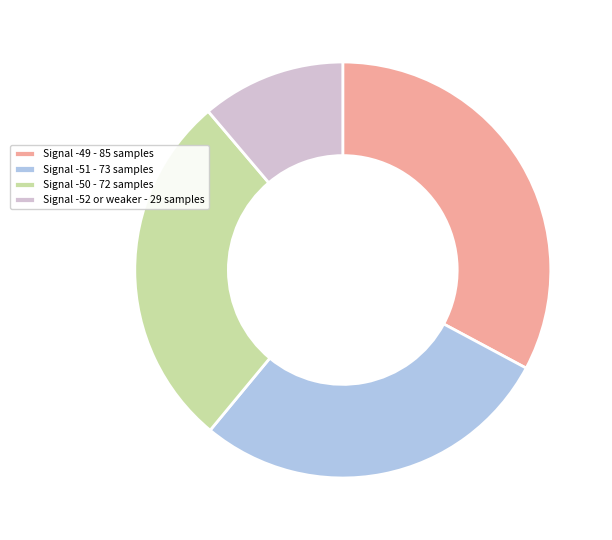

The Signal -52 or weaker - 29 samples slice represents 4% of the pie. True or false?

False